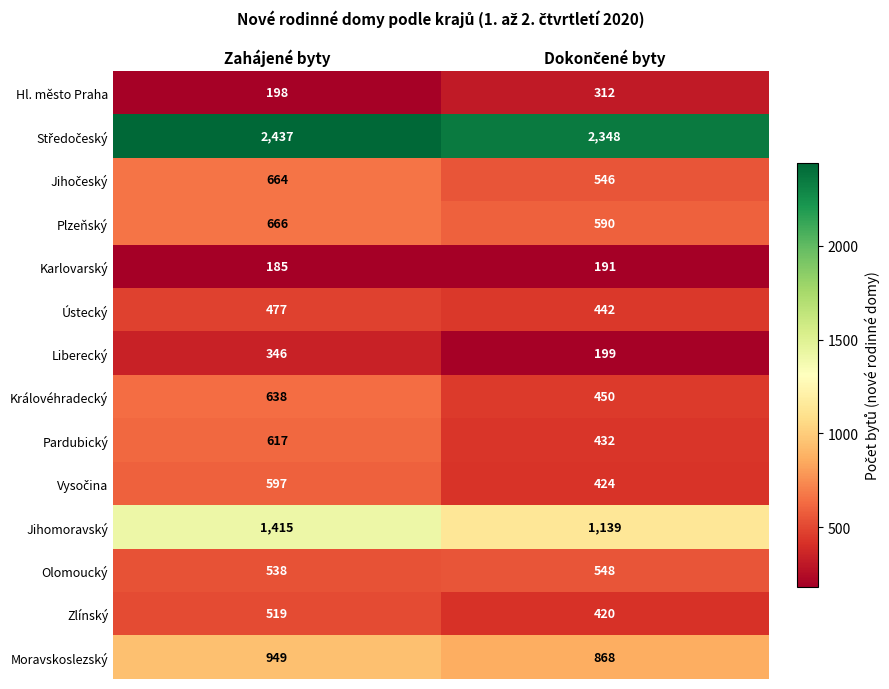

What is the average value of the Hl. město Praha series?

255